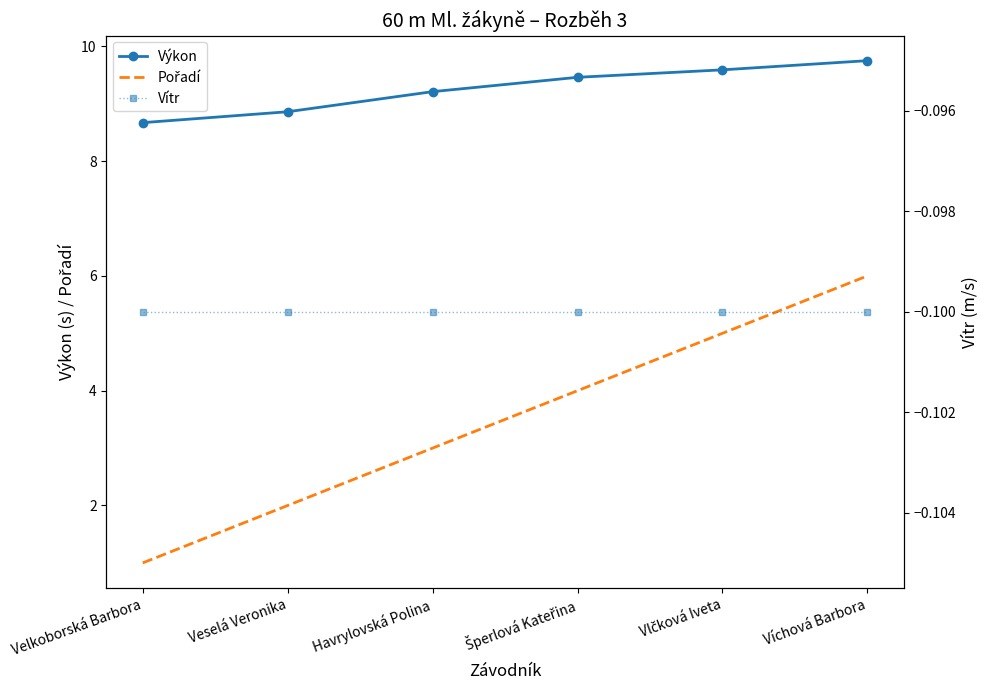

Is the value of Pořadí at Vlčková Iveta greater than the value of Výkon at Havrylovská Polina?

No